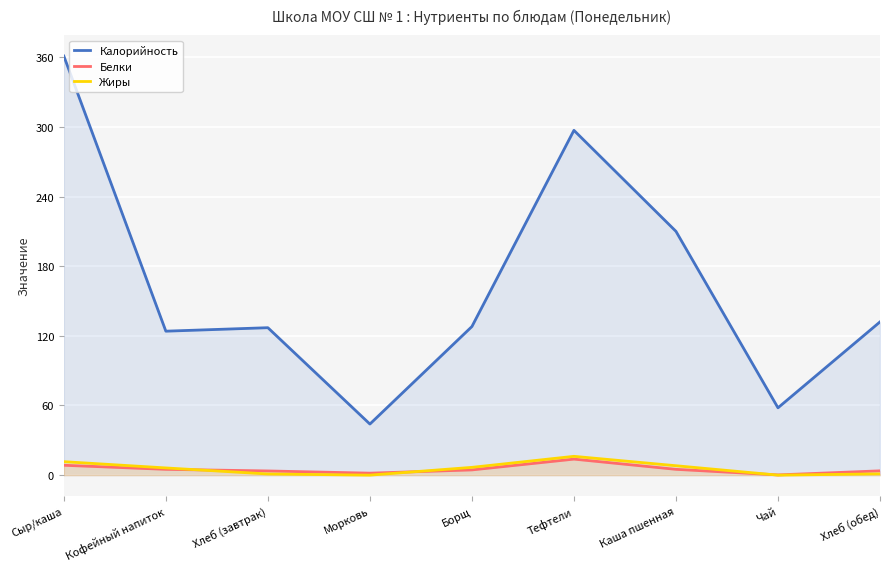

How many values in the Белки series are below 4?

4